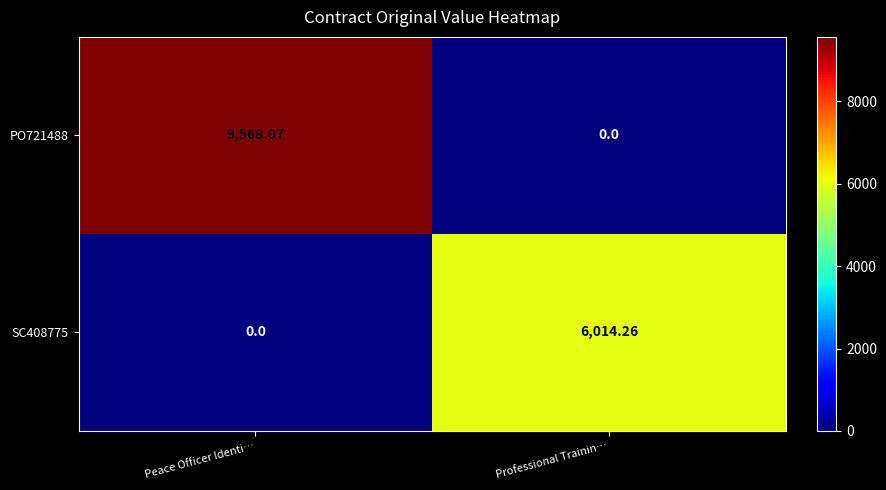

At which label does SC408775 first exceed 6014?

Professional Trainin…